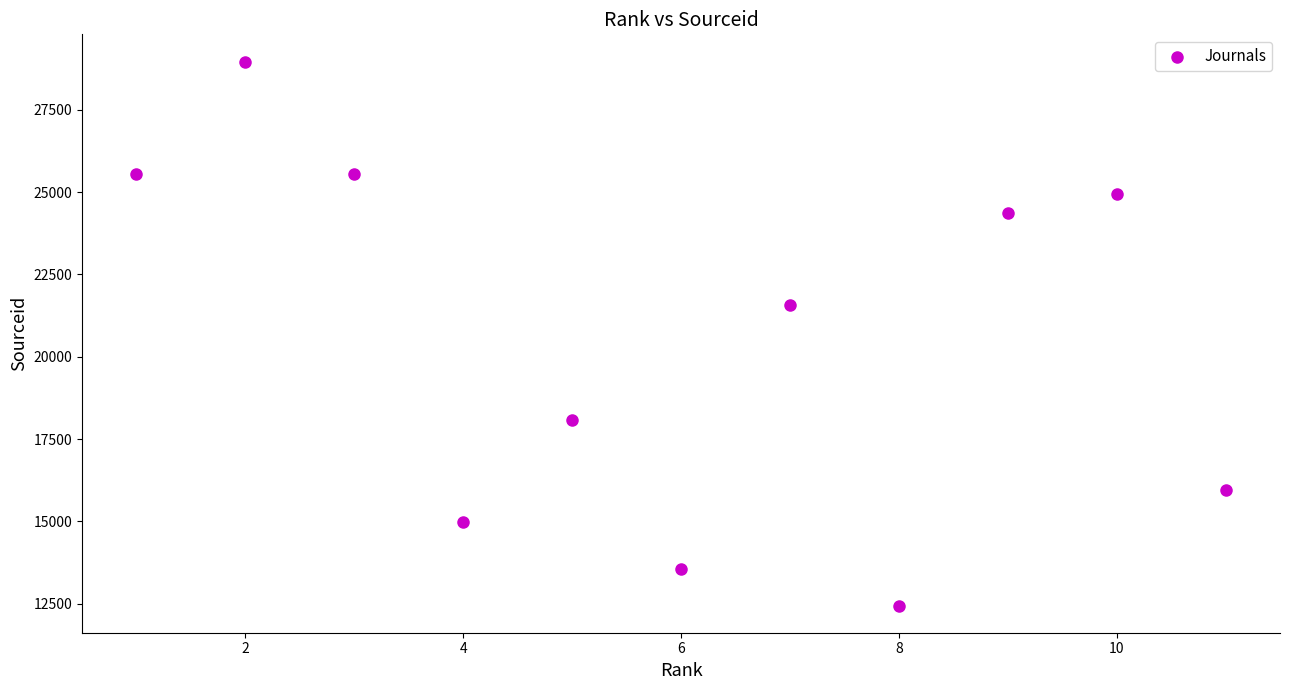

What Y value in the scatter plot is closest to 20705?

21576